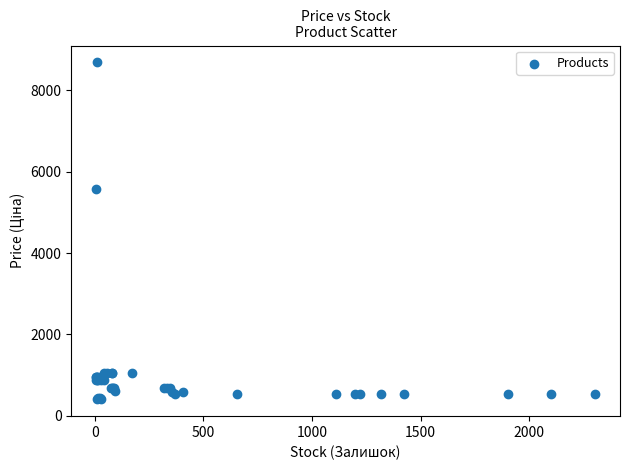

What Y value in the scatter plot is closest to 4543?

5560.3